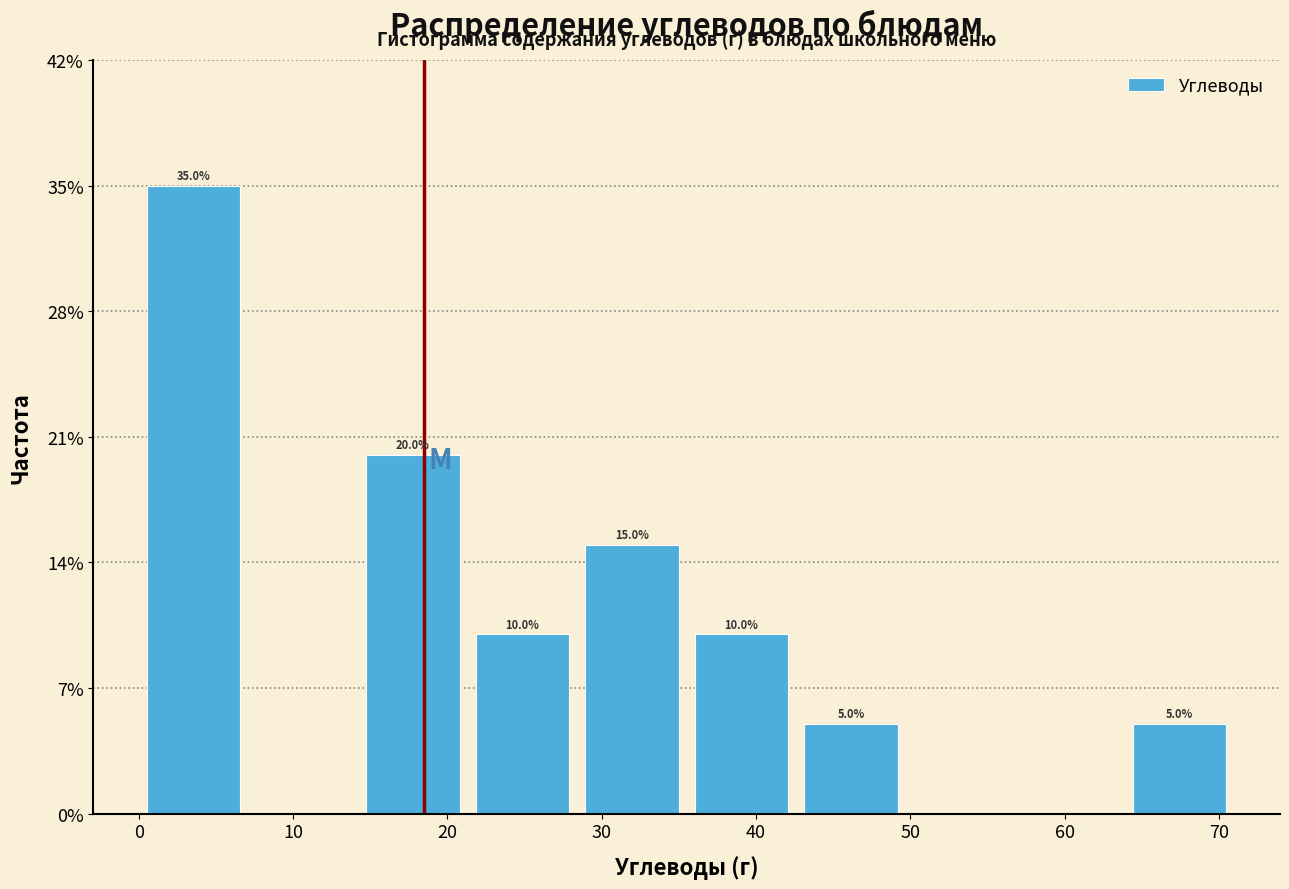

Which range on the x-axis has the tallest bar?

0 to 7